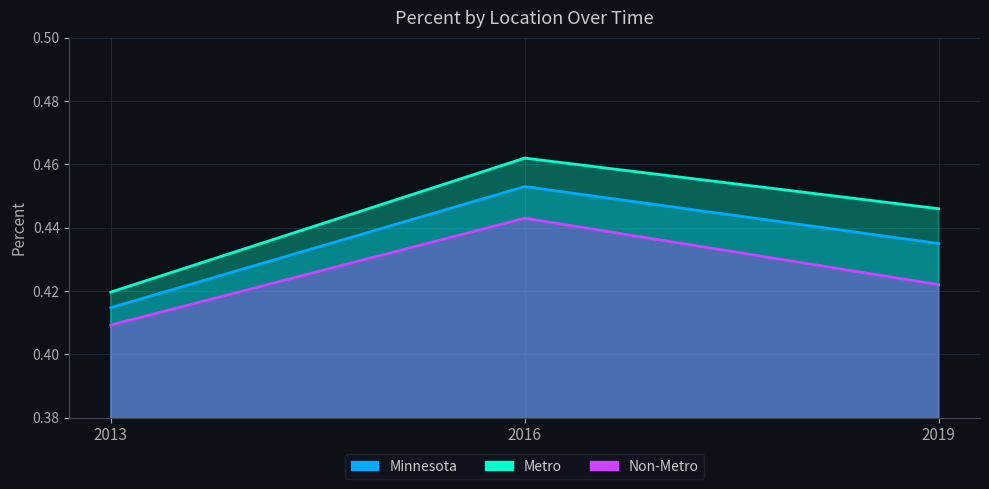

Is the value of Non-Metro at 2013 greater than the value of Metro at 2019?

No